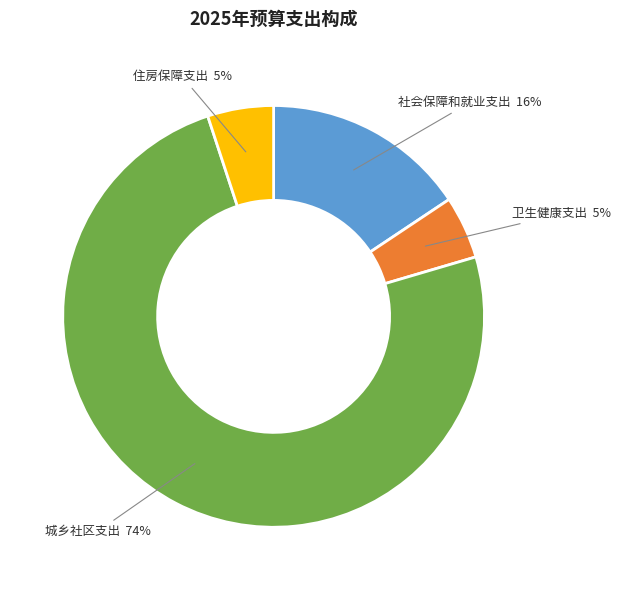

Is the sum of 城乡社区支出 and 住房保障支出 greater than half?

Yes